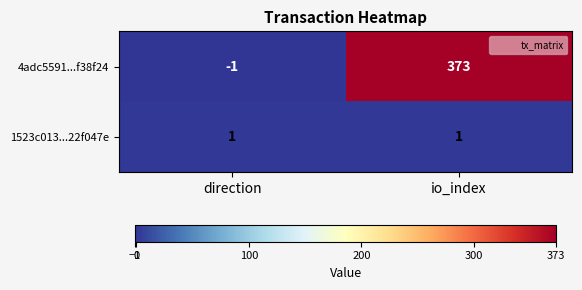

What is the difference between the highest and lowest values at io_index?

372